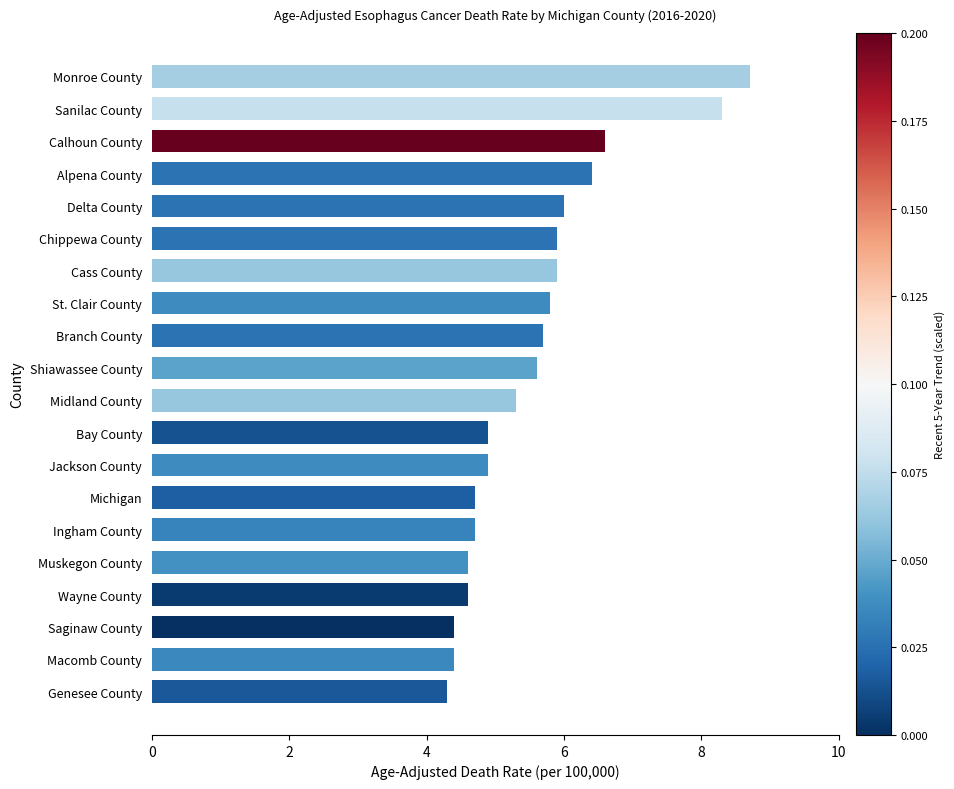

Approximately how many times larger is the value at Macomb County compared to Bay County?

0.9